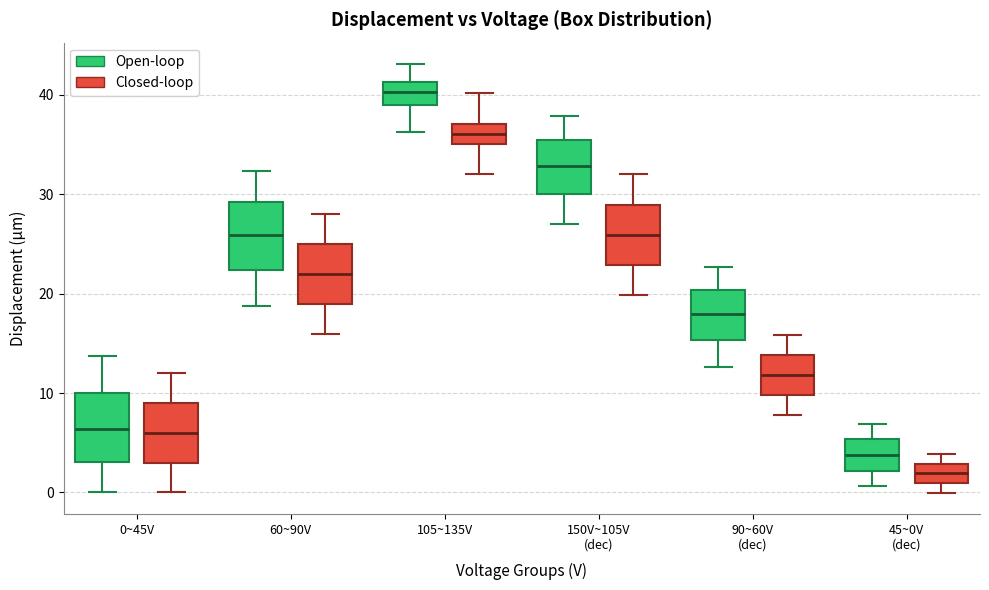

Where is the lower edge of the box for 45~0V (dec) (Closed-loop) on the y-axis? The values are not printed on the chart, so give them approximately, as read against the axis.

1